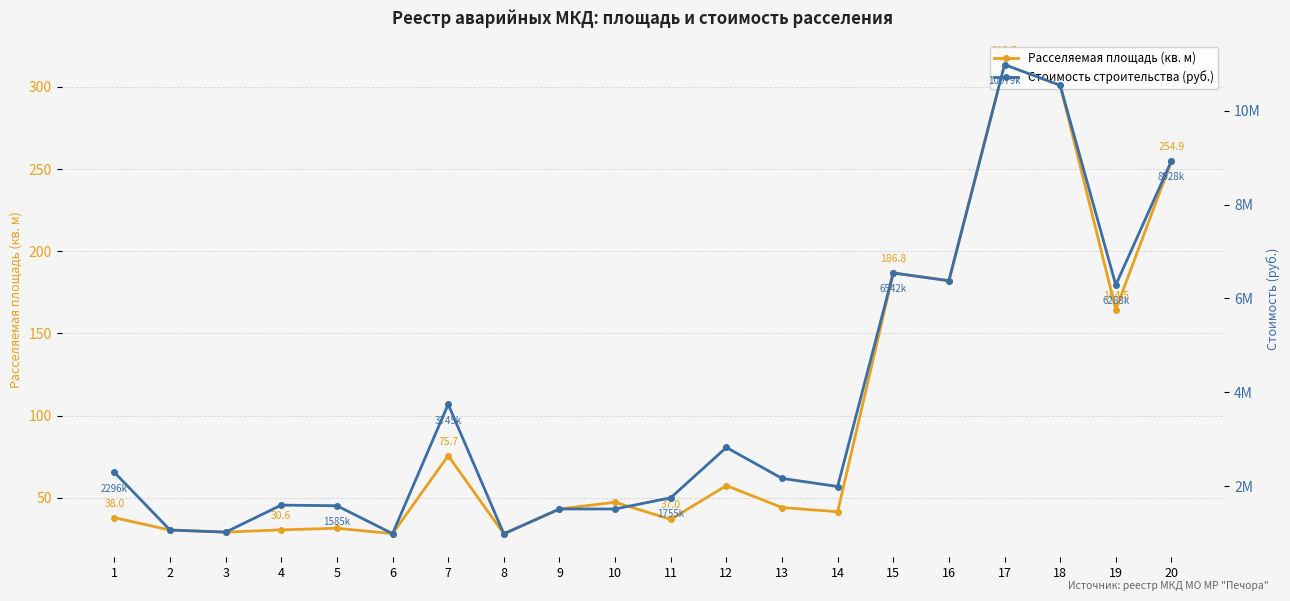

What is the average value of the Расселяемая площадь (кв. м) series?

98.3